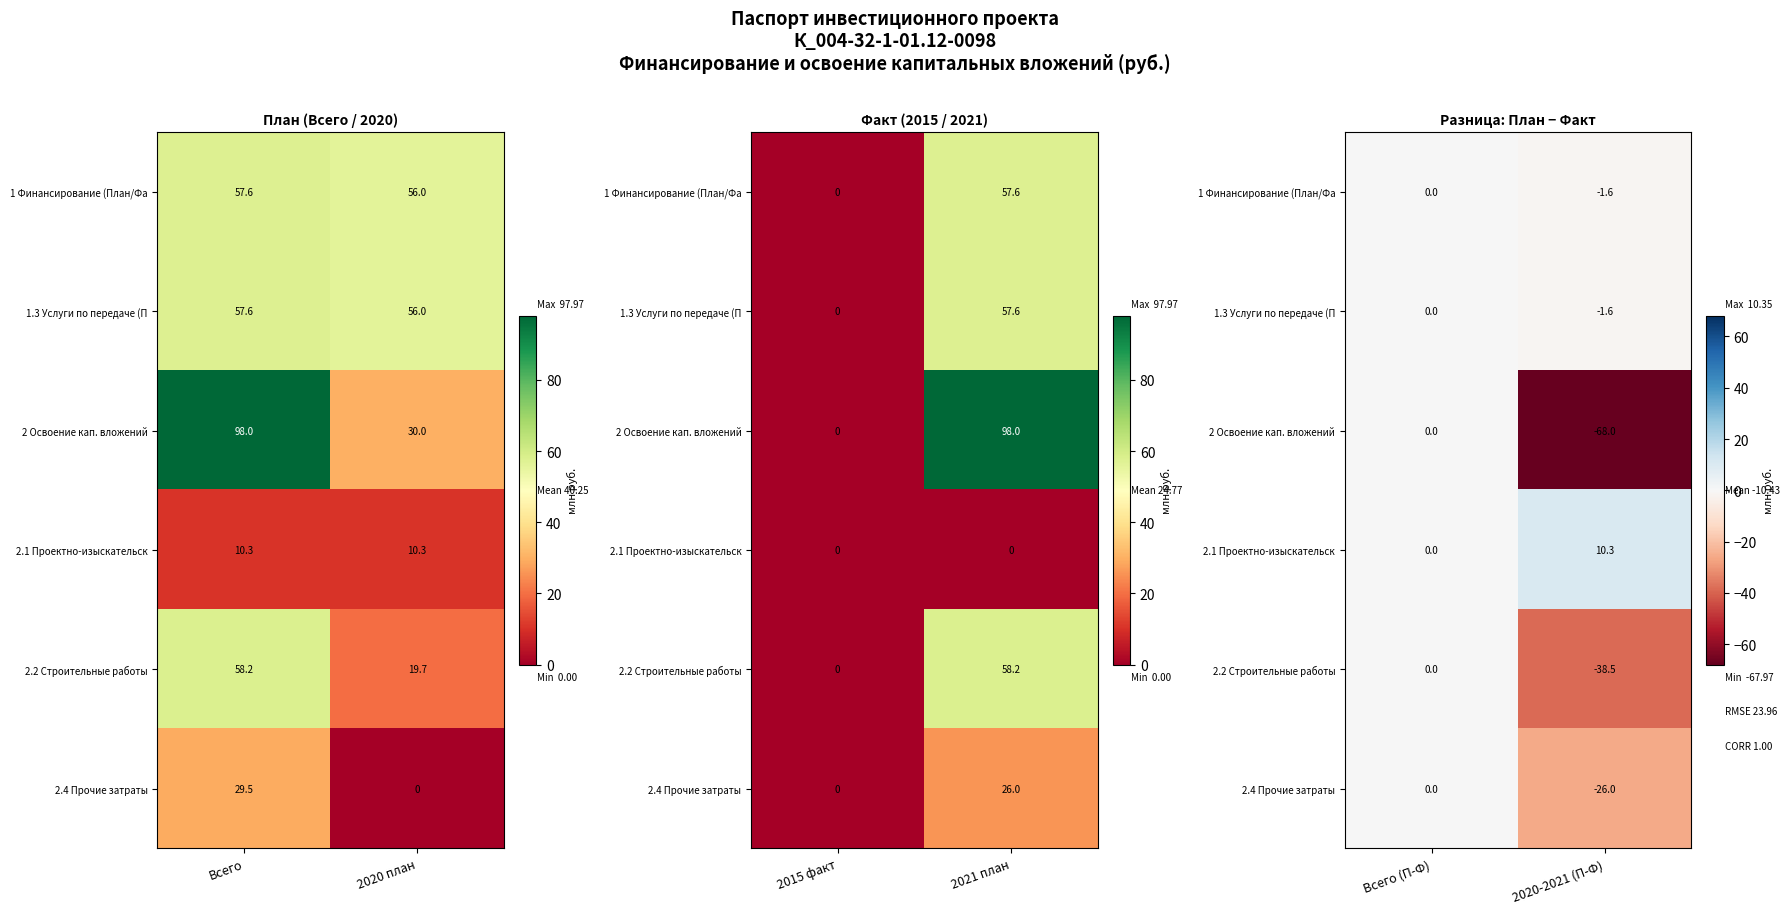

What is the difference between the 1 Финансирование (План/Фа values at 2020-2021 (П-Ф) and Всего (П-Ф)?

1.6